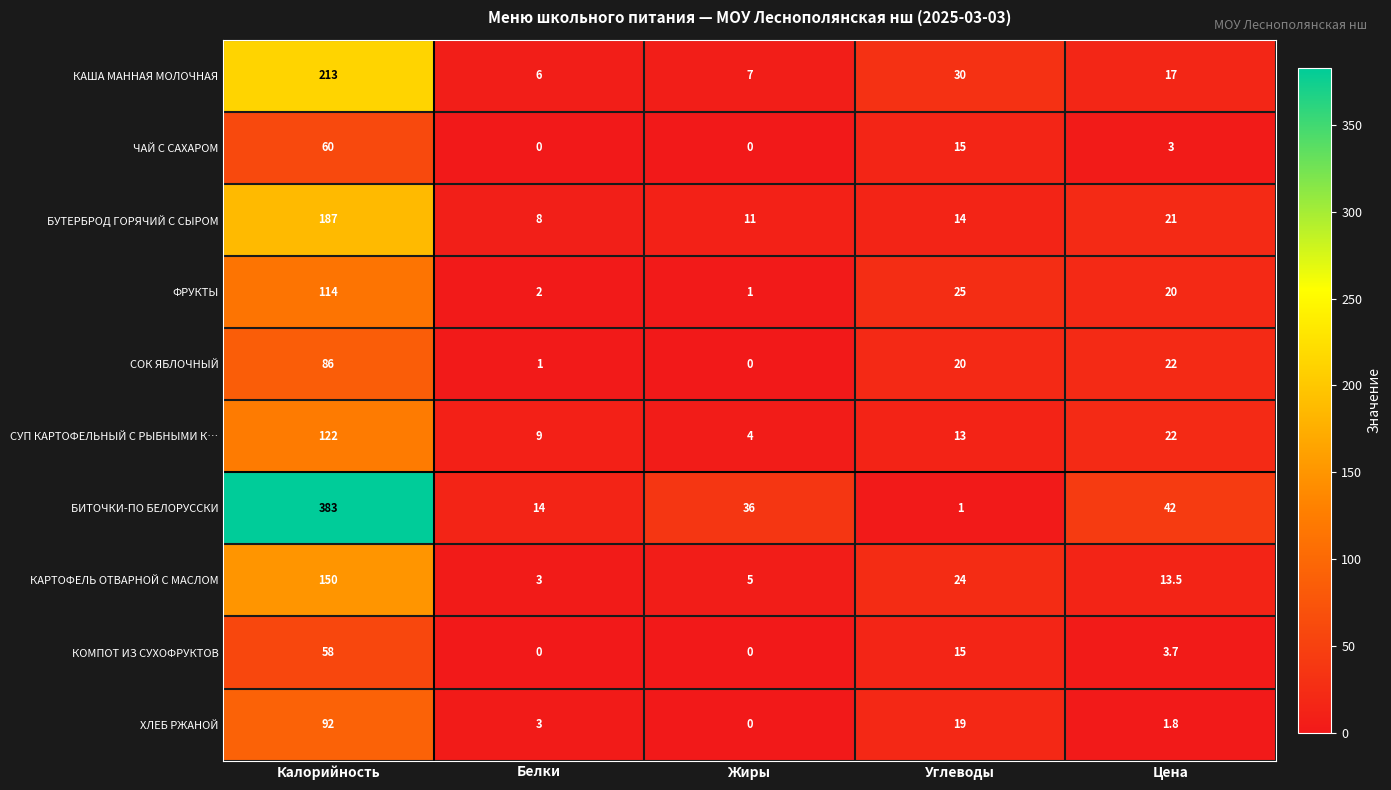

At which category is the sum across all series the highest?

Калорийность